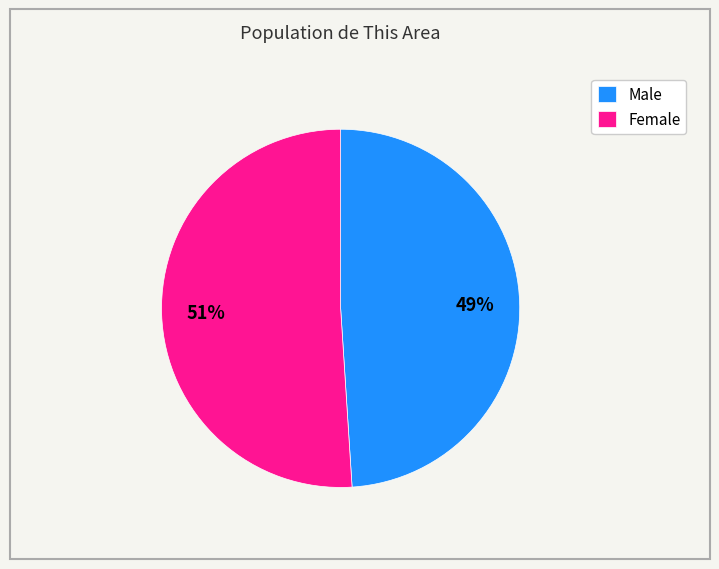

What percentage is the Male slice, to the nearest percent?

49%